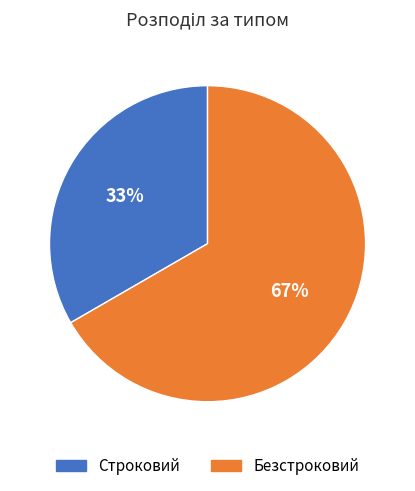

Is it true that Безстроковий is 67% of the pie?

True